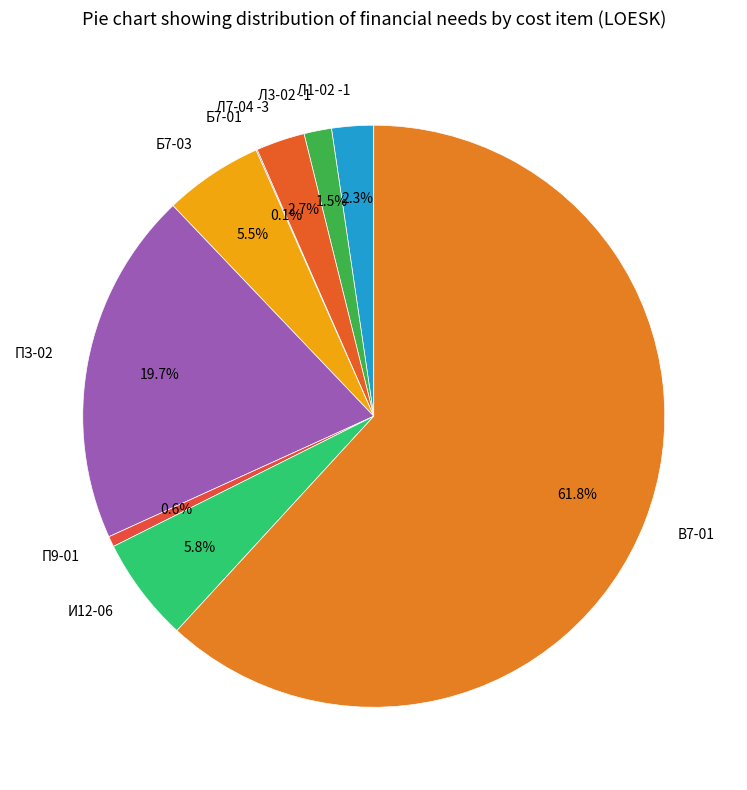

How much of the chart is everything except Б7-03?

94.5%